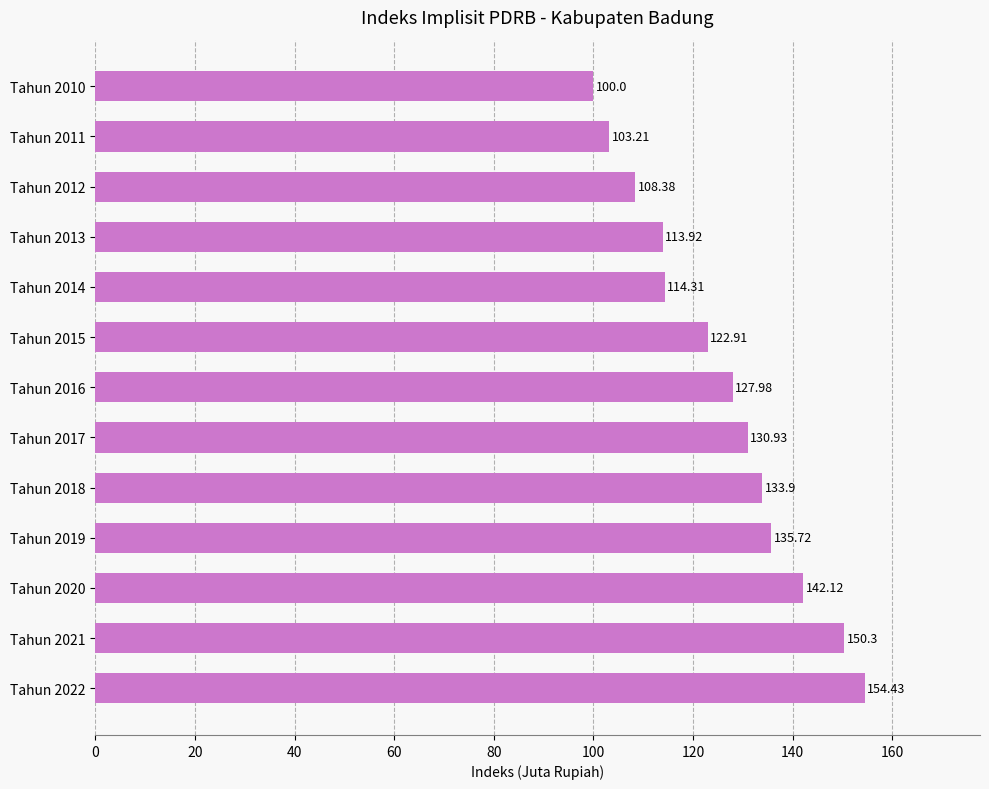

What is the average value?

126.0